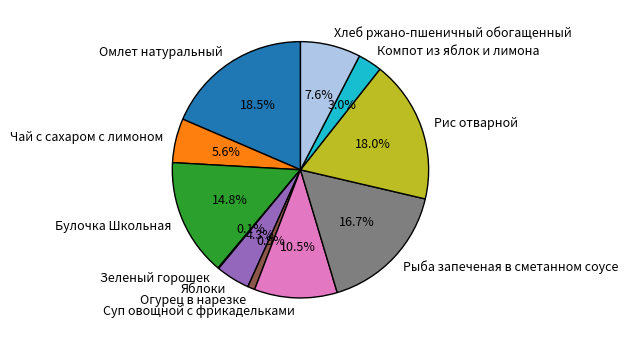

What is the ratio of the value at Суп овощной с фрикадельками to the value at Компот из яблок и лимона?

3.5